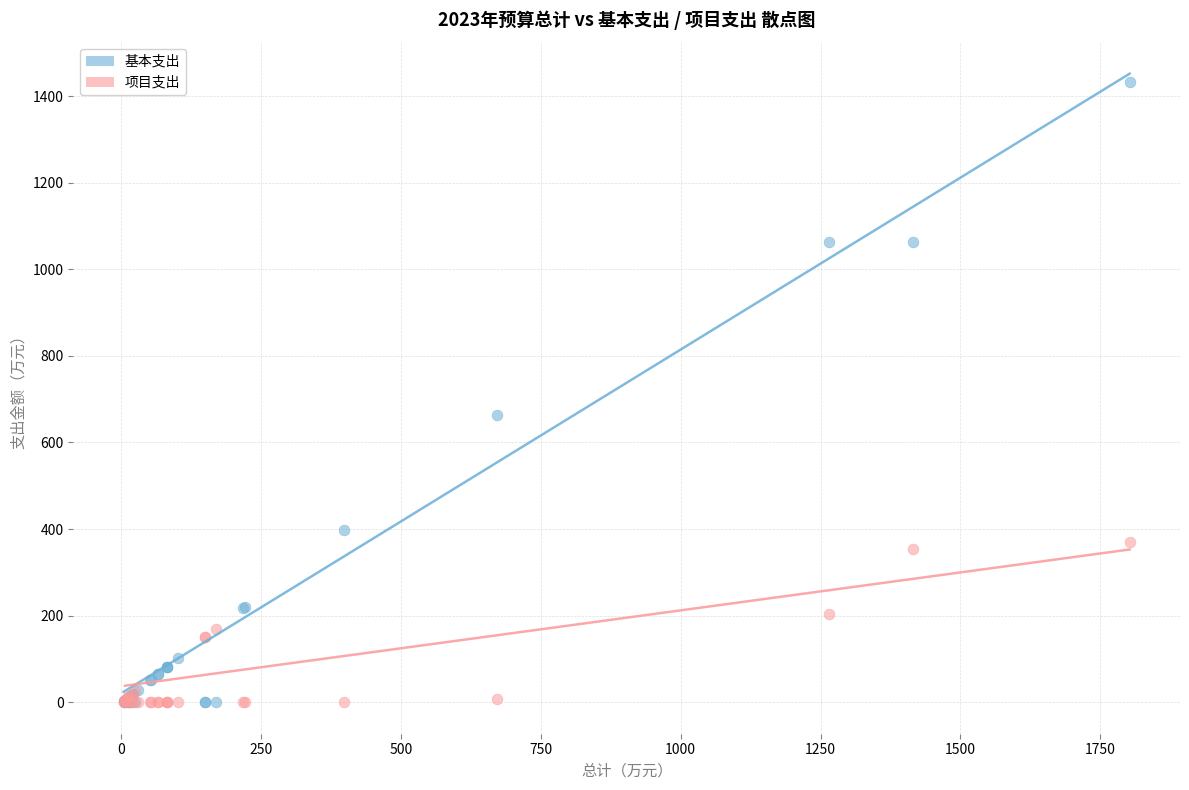

Across all series, what Y value is closest to 716?

664.0